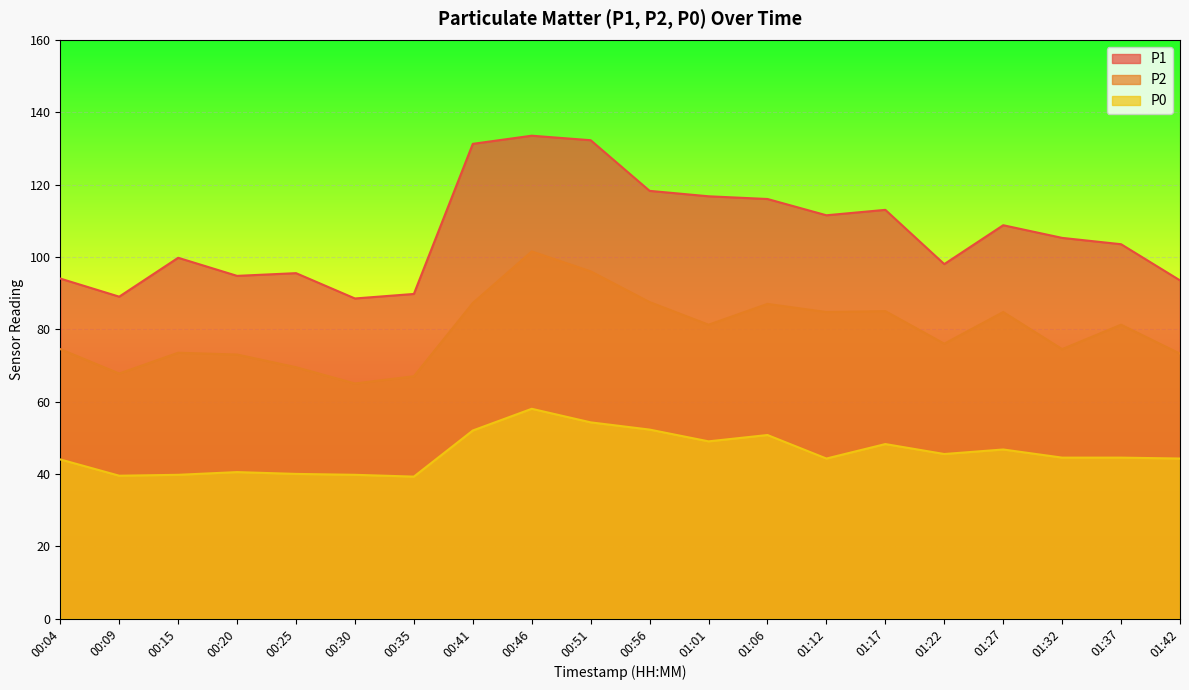

Which series has the largest total across all categories?

P1